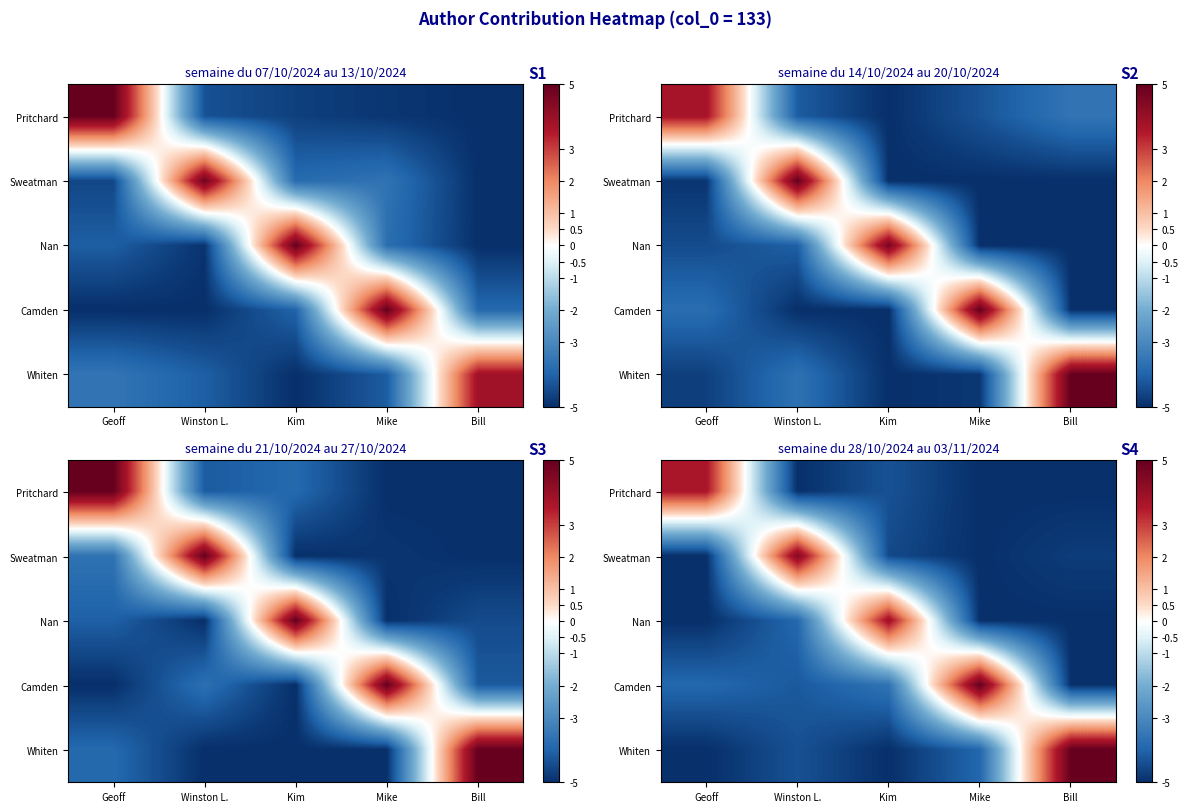

Is it true that row_0 equals -5.0 at Bill?

True